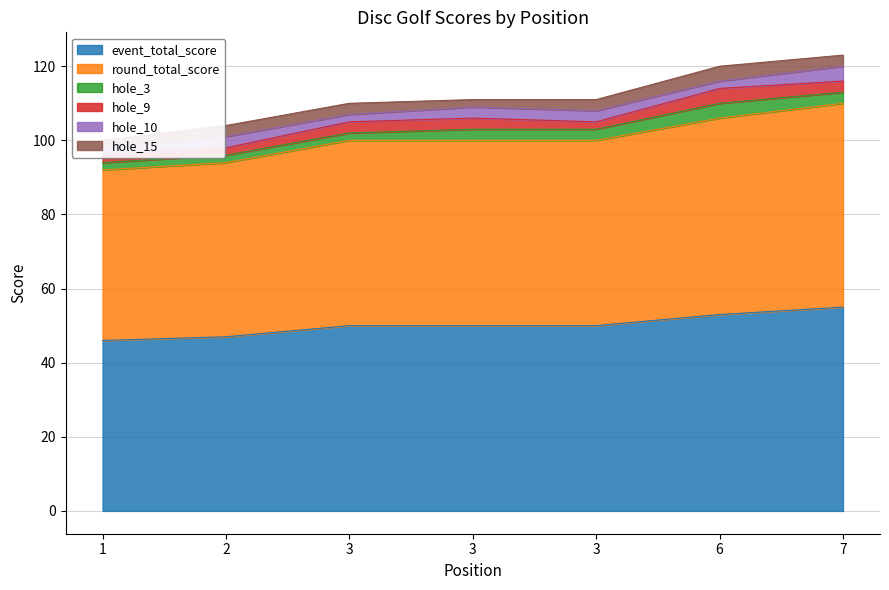

Which label corresponds to the largest value in the chart?

7